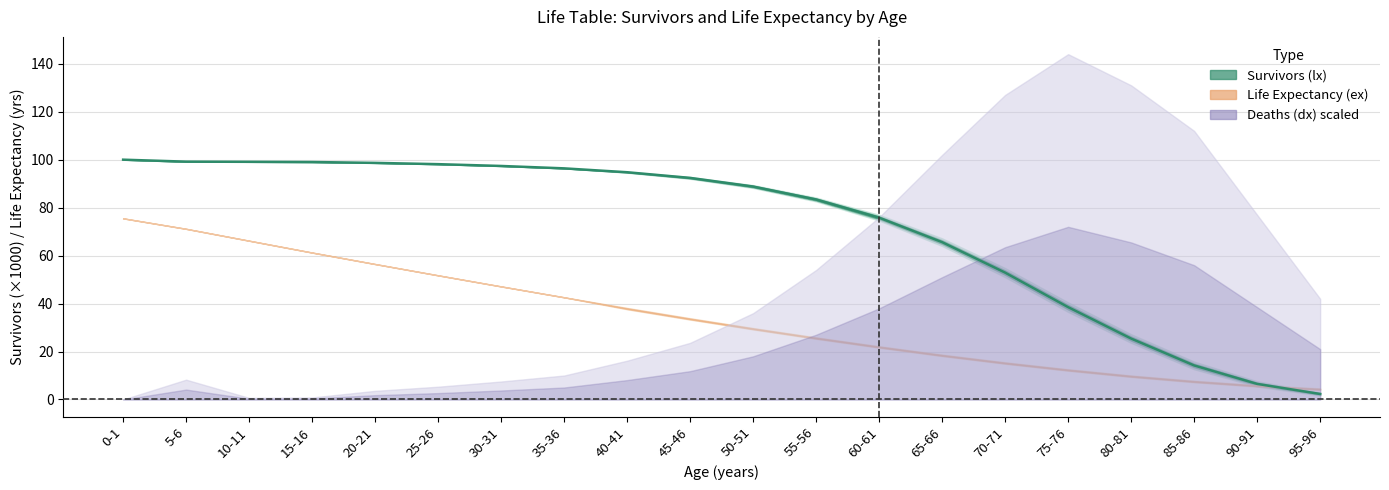

At which label does the data first exceed 92?

0-1